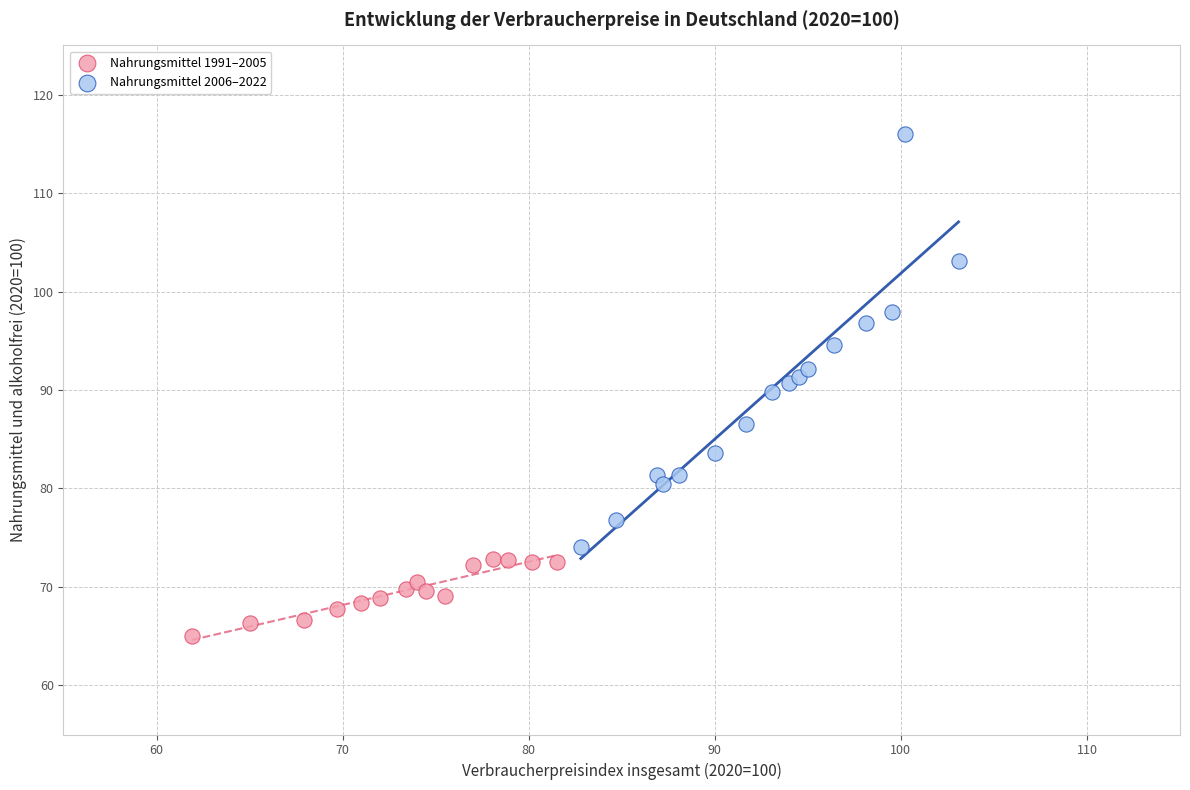

Which series contains the highest Y value?

Nahrungsmittel 2006–2022